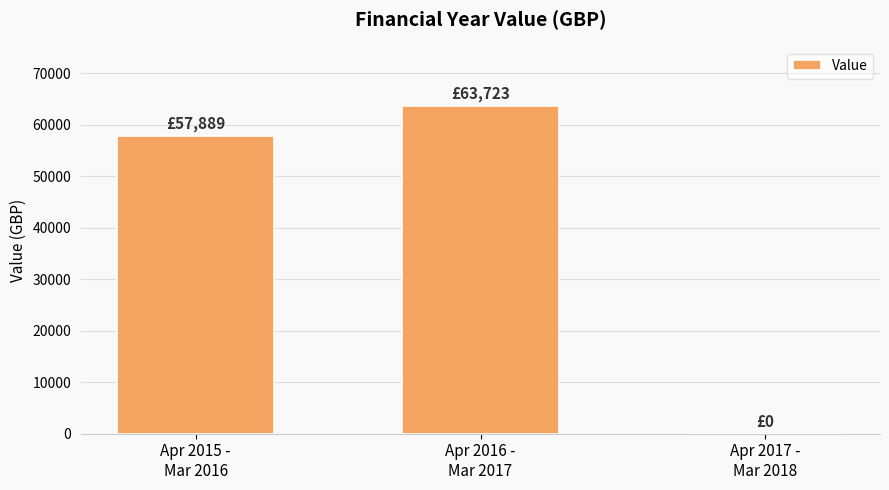

What is the sum of the values at Apr 2015 -
Mar 2016 and Apr 2017 -
Mar 2018?

57889